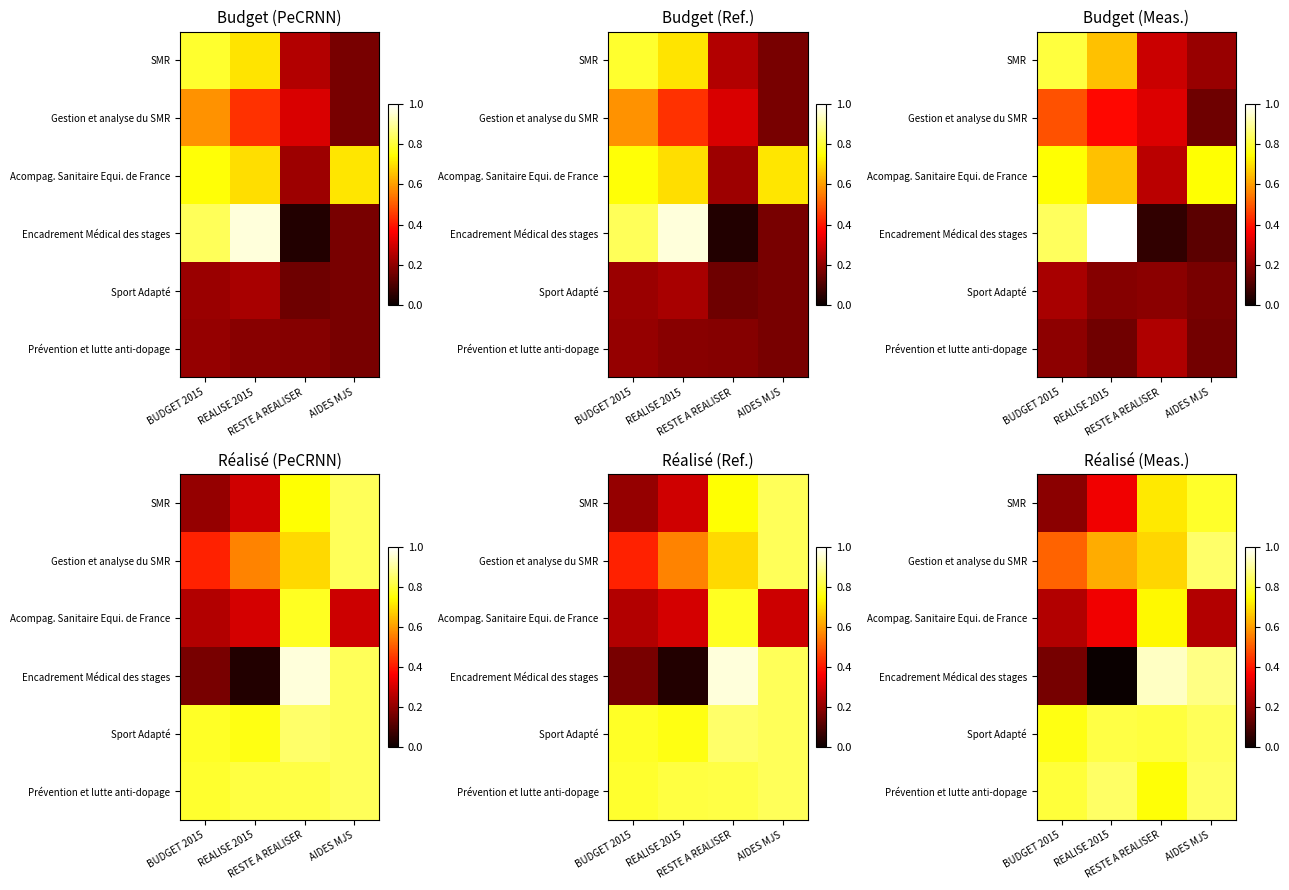

What is the sum of the Prévention et lutte anti-dopage values at RESTE A REALISER and AIDES MJS?

1.6